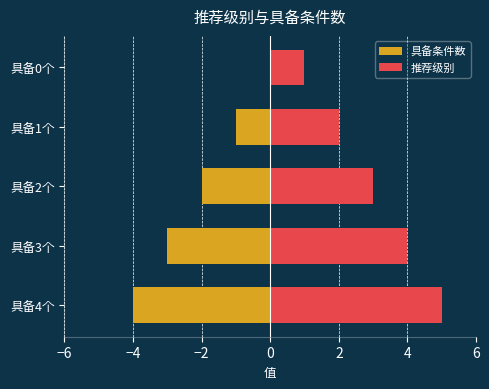

Between 具备3个 and 具备4个, which is larger?

具备3个